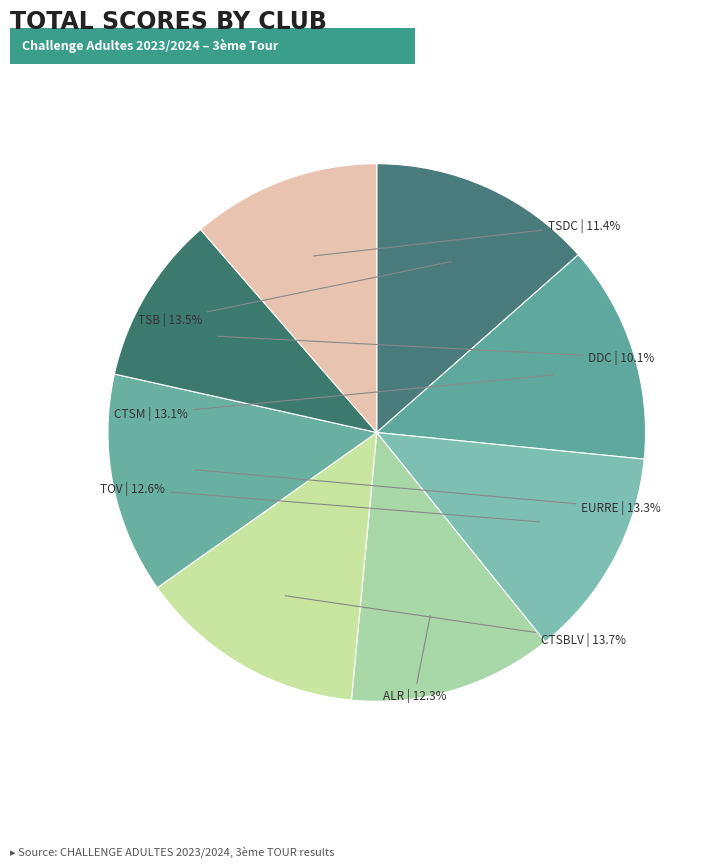

Is TSB the majority of the pie?

No